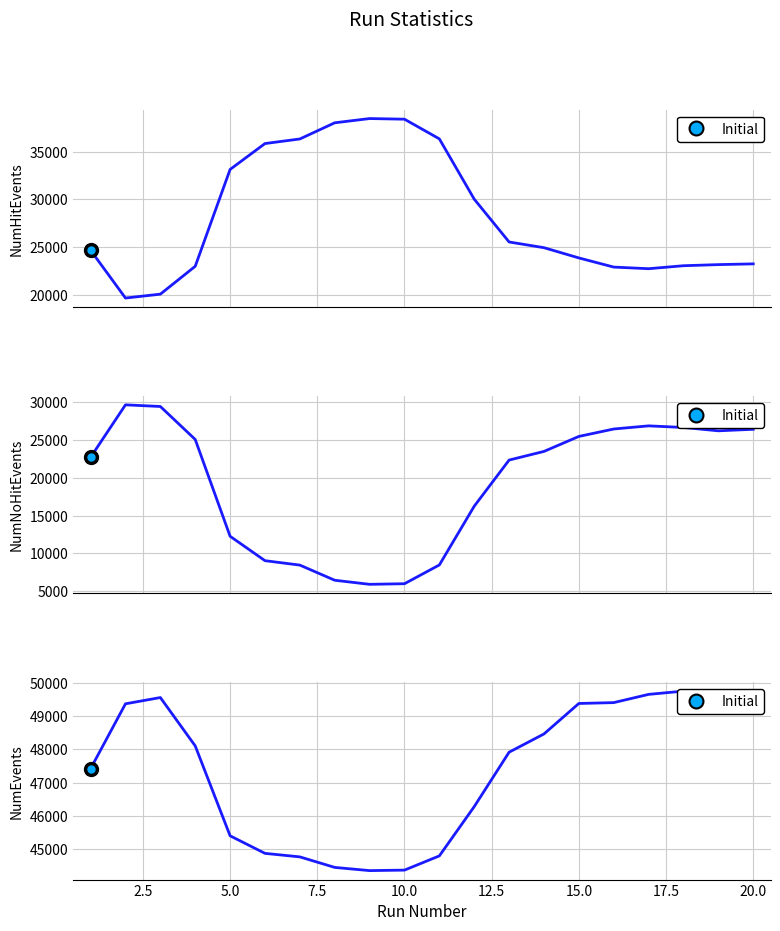

Which series has the largest total across all categories?

NumEvents